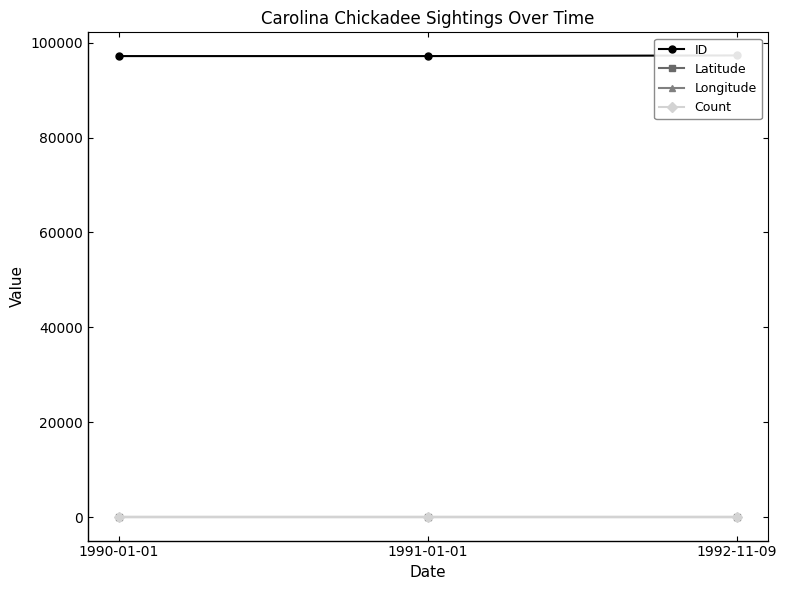

Which series has the largest total across all categories?

ID